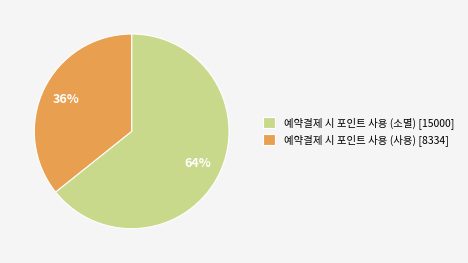

Rank the categories by value from lowest to highest.

예약결제 시 포인트 사용 (사용), 예약결제 시 포인트 사용 (소멸)